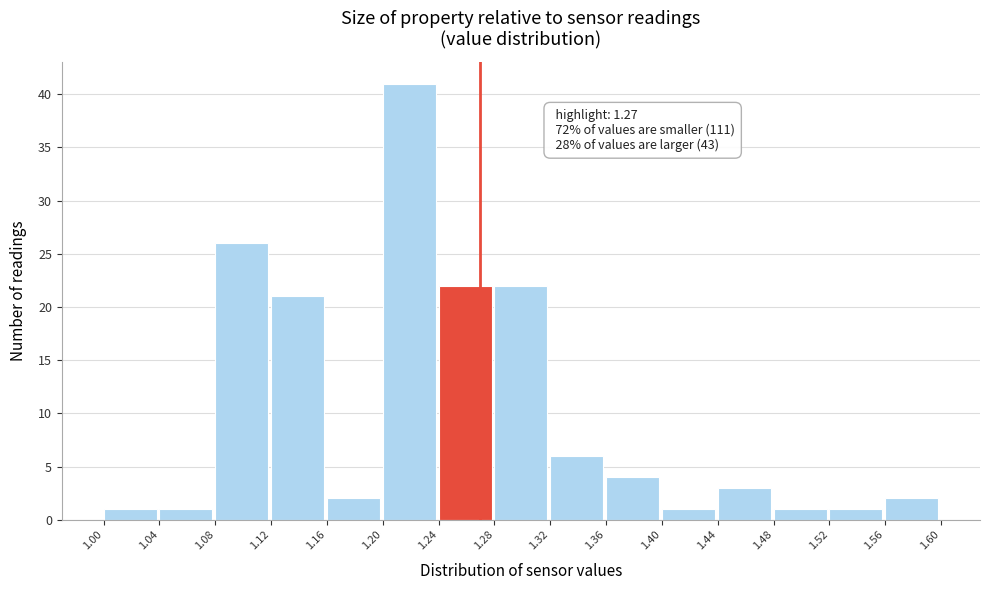

Over which range of the x-axis is the bar tallest?

1.20 to 1.24